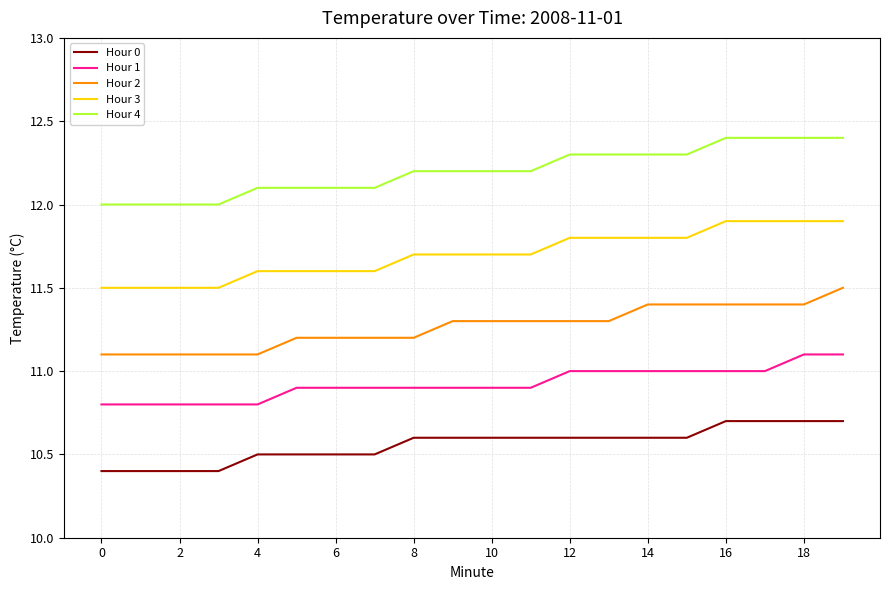

What is the maximum value for Hour 3?

11.9